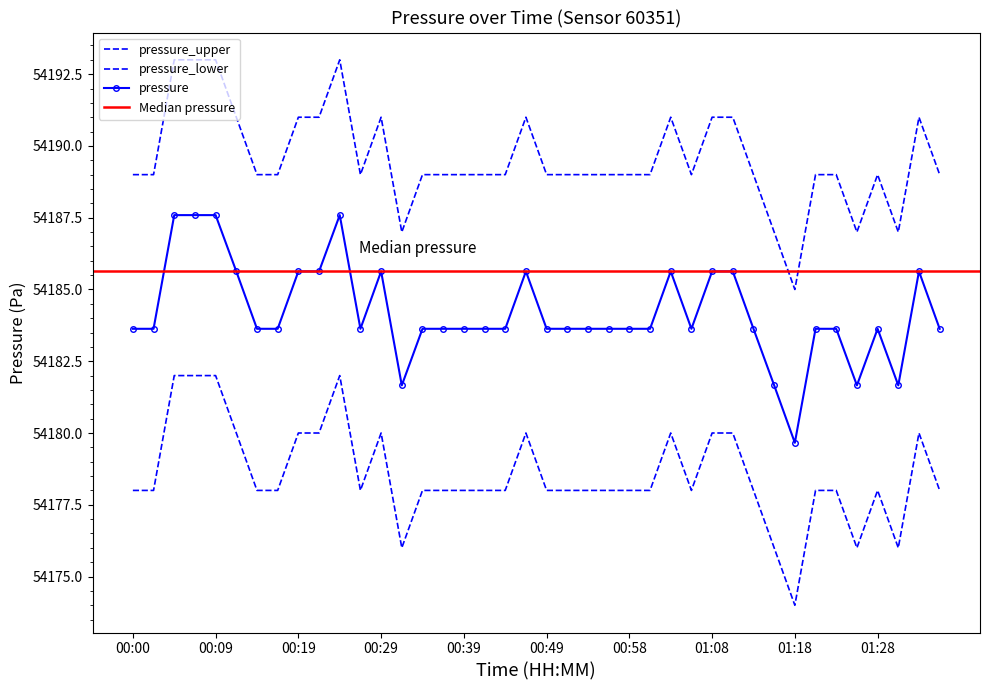

What is the difference between the second highest and minimum values in the pressure series?

7.9